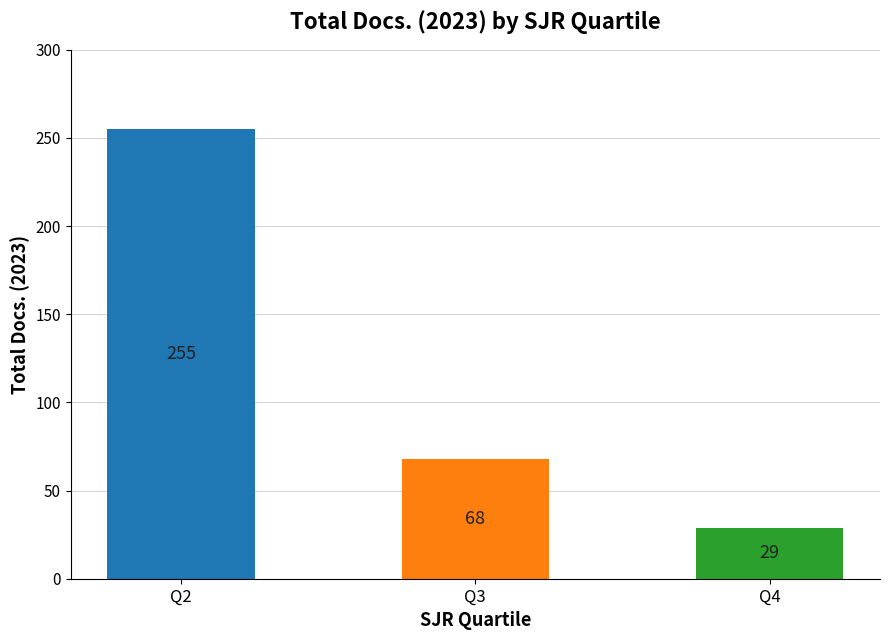

Reading left to right, what are all the values shown in this chart?

255	68	29